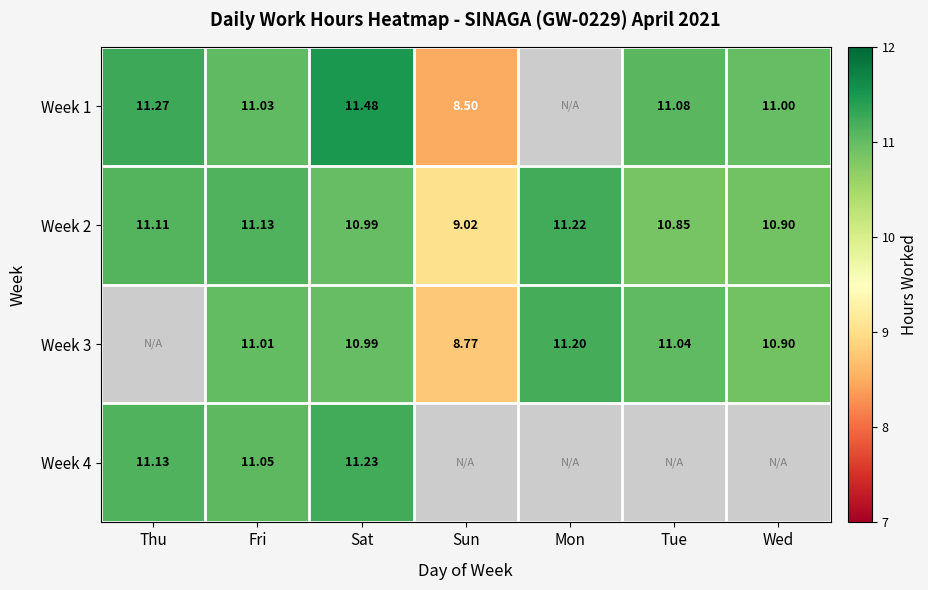

At how many categories does at least one series exceed 11?

5